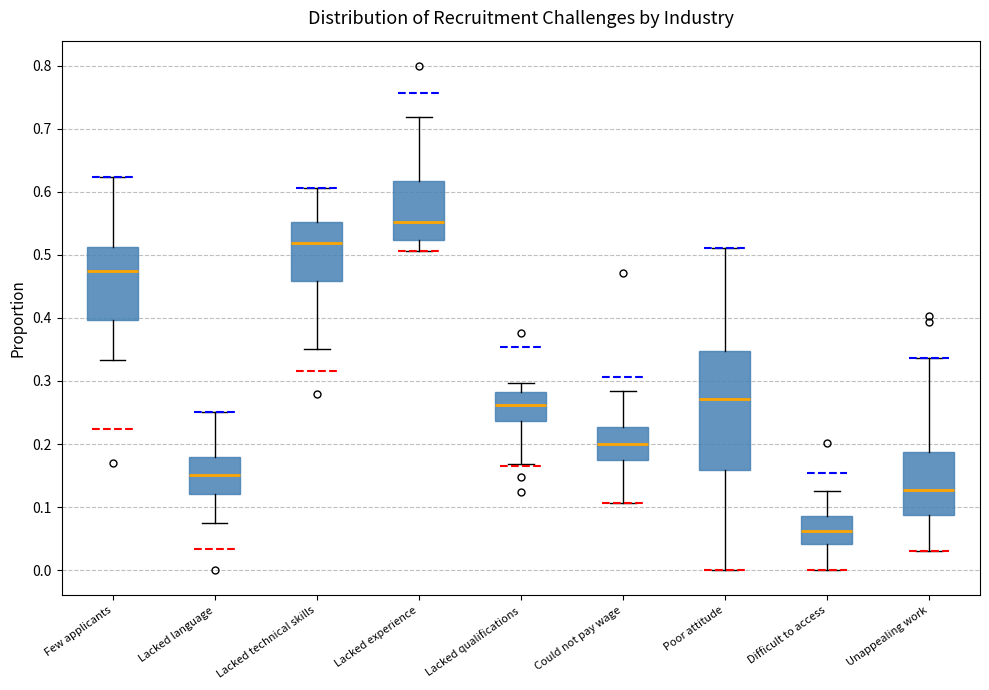

Reading left to right, transcribe this box plot: for each box, give where its median line is, the range the box spans, and where its two whiskers end, as read against the y-axis. The values are not printed on the chart, so give them approximately, as read against the axis.

Few applicants: median 0.47, box 0.40 to 0.51, whiskers 0.33 to 0.62
Lacked language: median 0.15, box 0.12 to 0.18, whiskers 0.07 to 0.25
Lacked technical skills: median 0.52, box 0.46 to 0.55, whiskers 0.35 to 0.61
Lacked experience: median 0.55, box 0.52 to 0.62, whiskers 0.51 to 0.72
Lacked qualifications: median 0.26, box 0.24 to 0.28, whiskers 0.17 to 0.30
Could not pay wage: median 0.20, box 0.17 to 0.23, whiskers 0.11 to 0.28
Poor attitude: median 0.27, box 0.16 to 0.35, whiskers 0.00 to 0.51
Difficult to access: median 0.06, box 0.04 to 0.09, whiskers 0.00 to 0.13
Unappealing work: median 0.13, box 0.09 to 0.19, whiskers 0.03 to 0.34